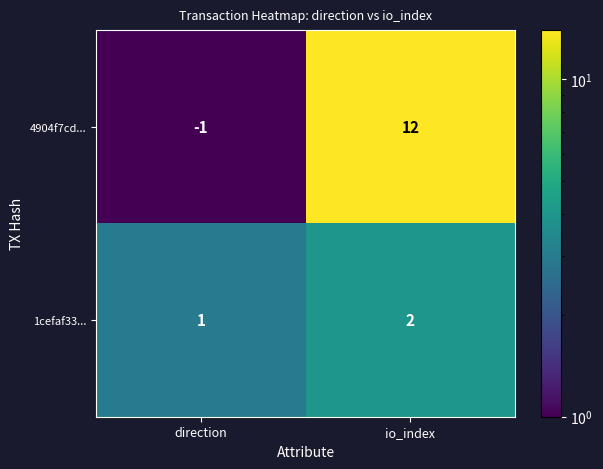

The 4904f7cd... series shows 8 at io_index. True or false?

False